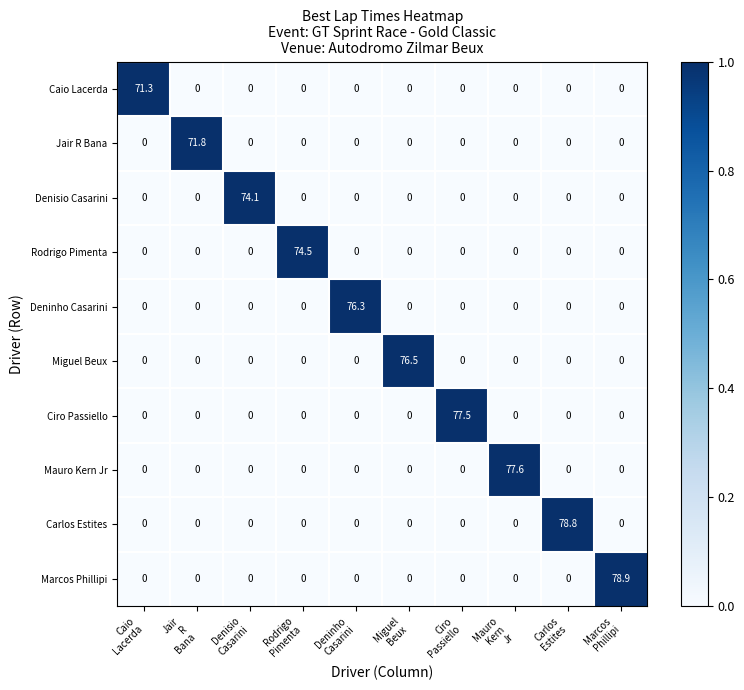

What is the difference between the maximum and minimum values in the Denisio Casarini series?

74.1